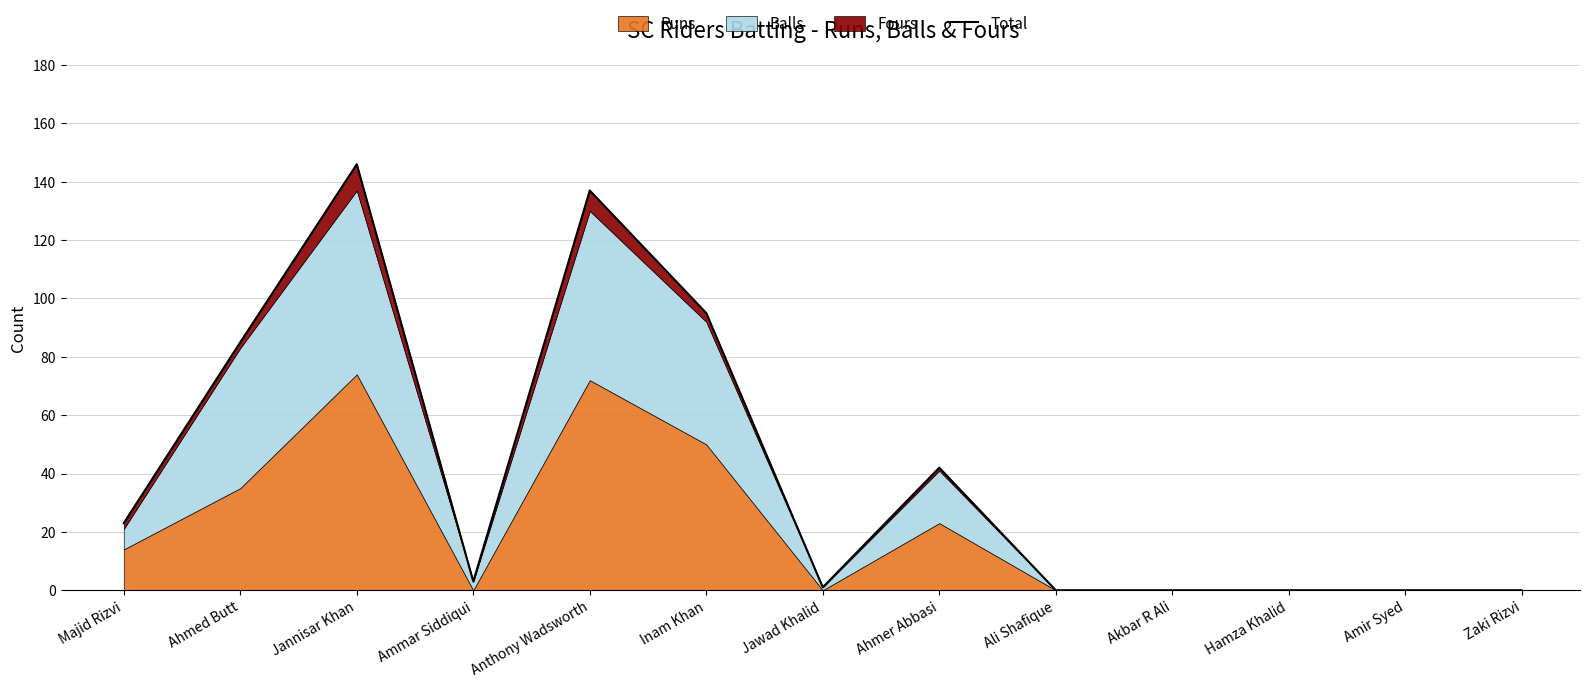

Does the chart display data point markers on the line(s)?

No